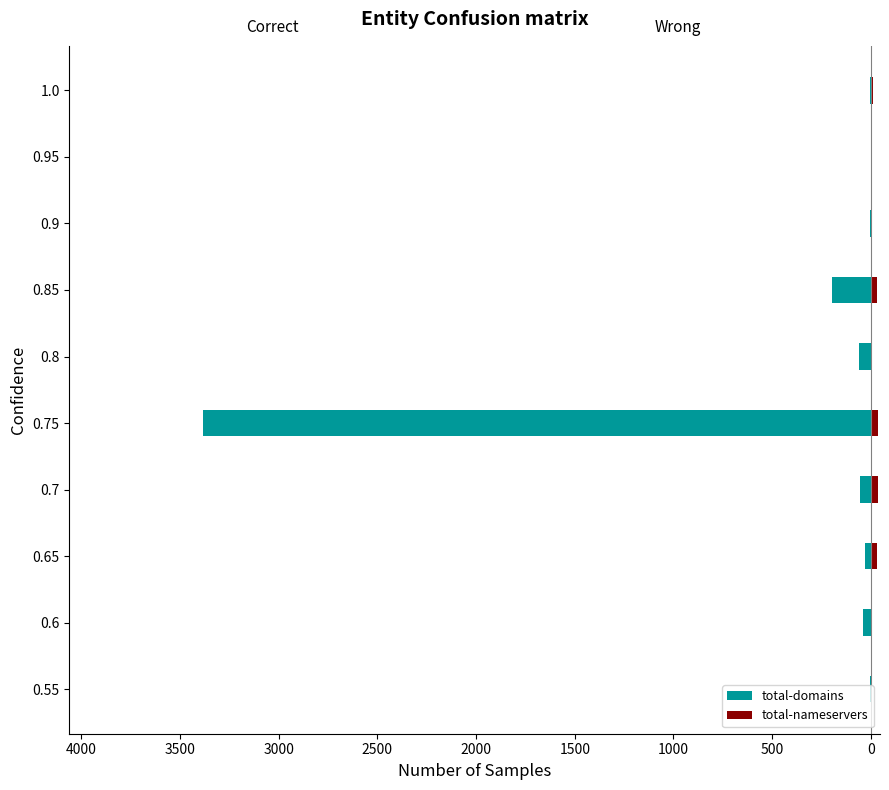

How many categories are shown in the chart?

10